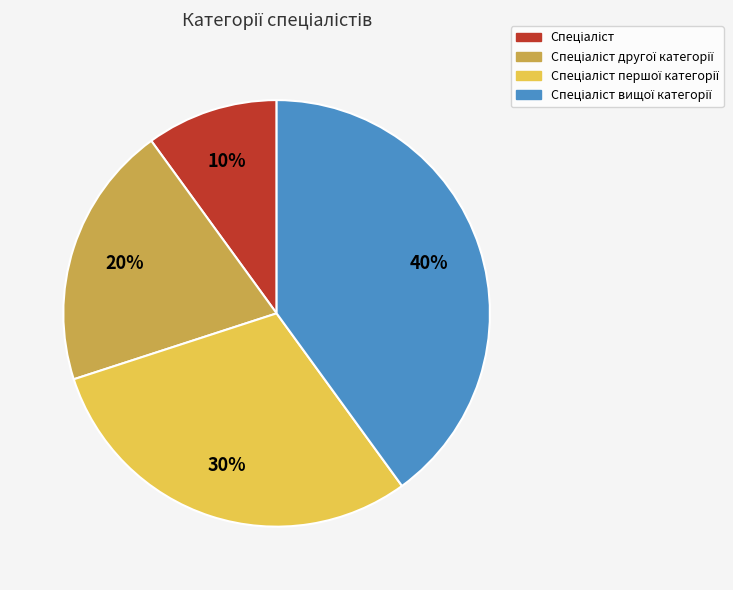

To the nearest percent, what is the average slice percentage?

25%